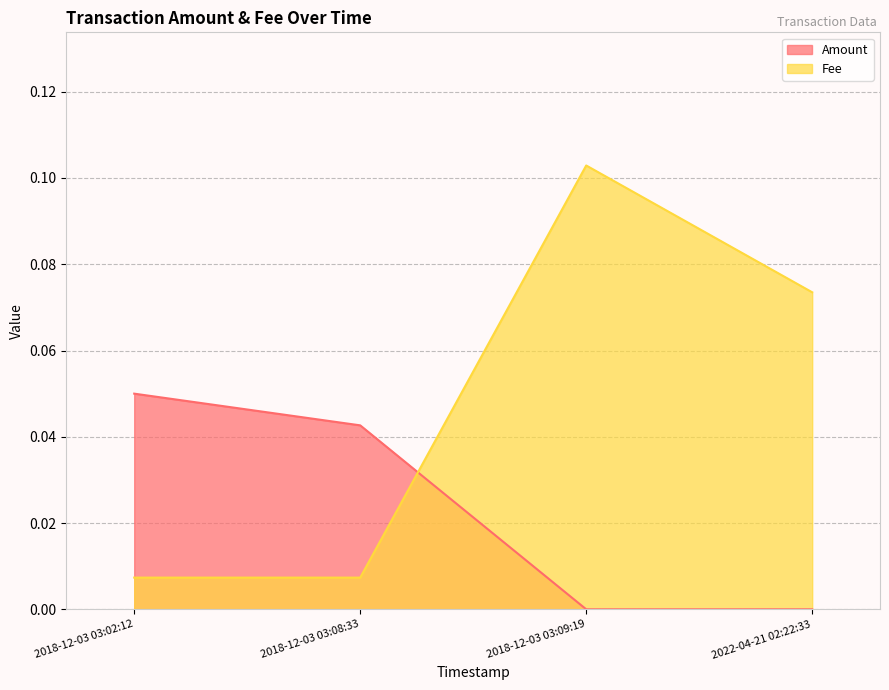

What position from the right is 2022-04-21 02:22:33?

1